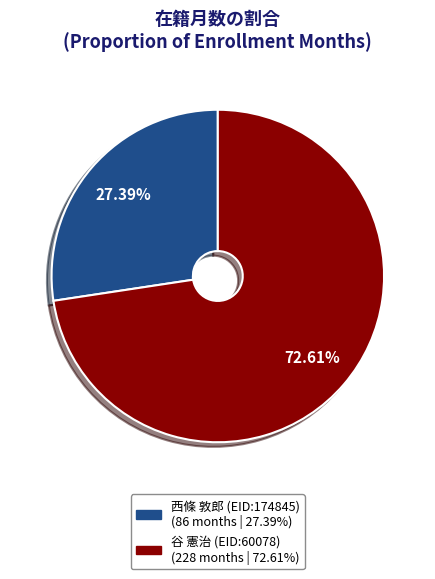

Rank the categories by value from lowest to highest.

西條 敦郎 (EID:174845), 谷 憲治 (EID:60078)